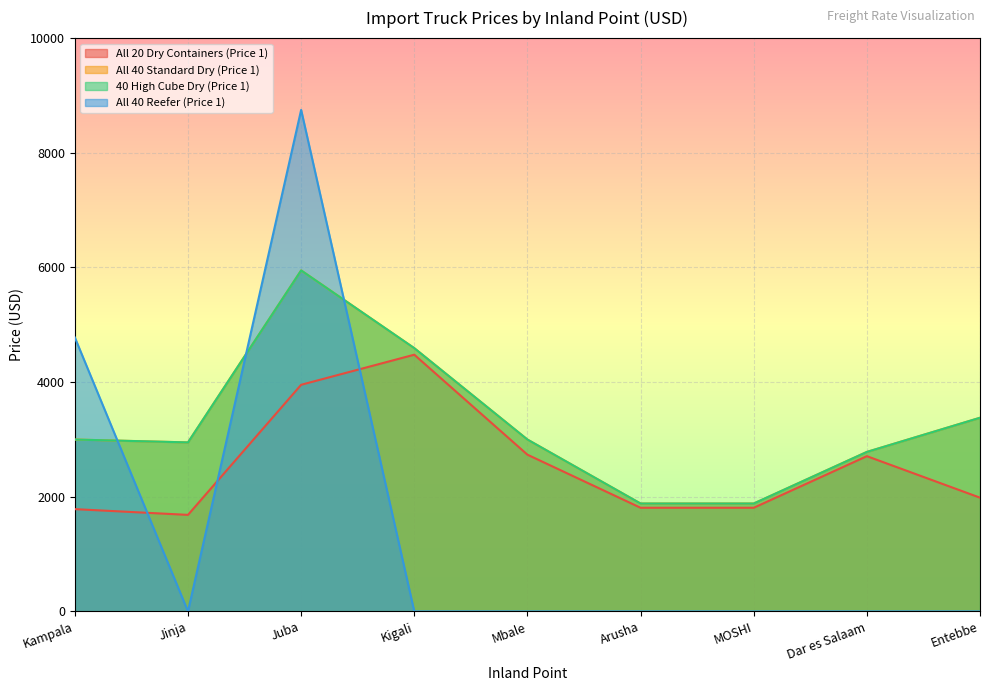

What is the sum of the 40 High Cube Dry (Price 1) values at Juba and Mbale?

8946